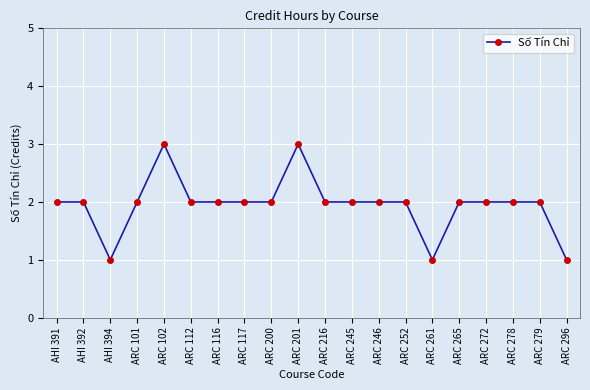

What is the label of the 3rd point from the right?

ARC 278